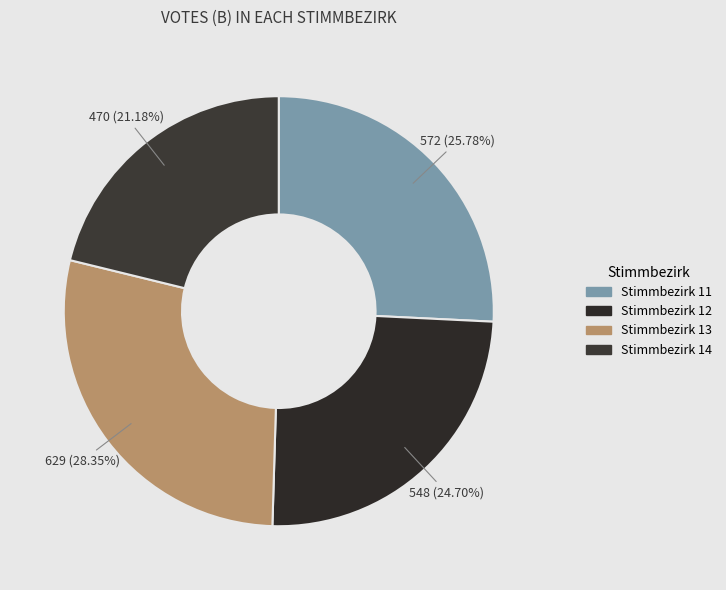

What is the smallest slice in the pie chart?

Stimmbezirk 14